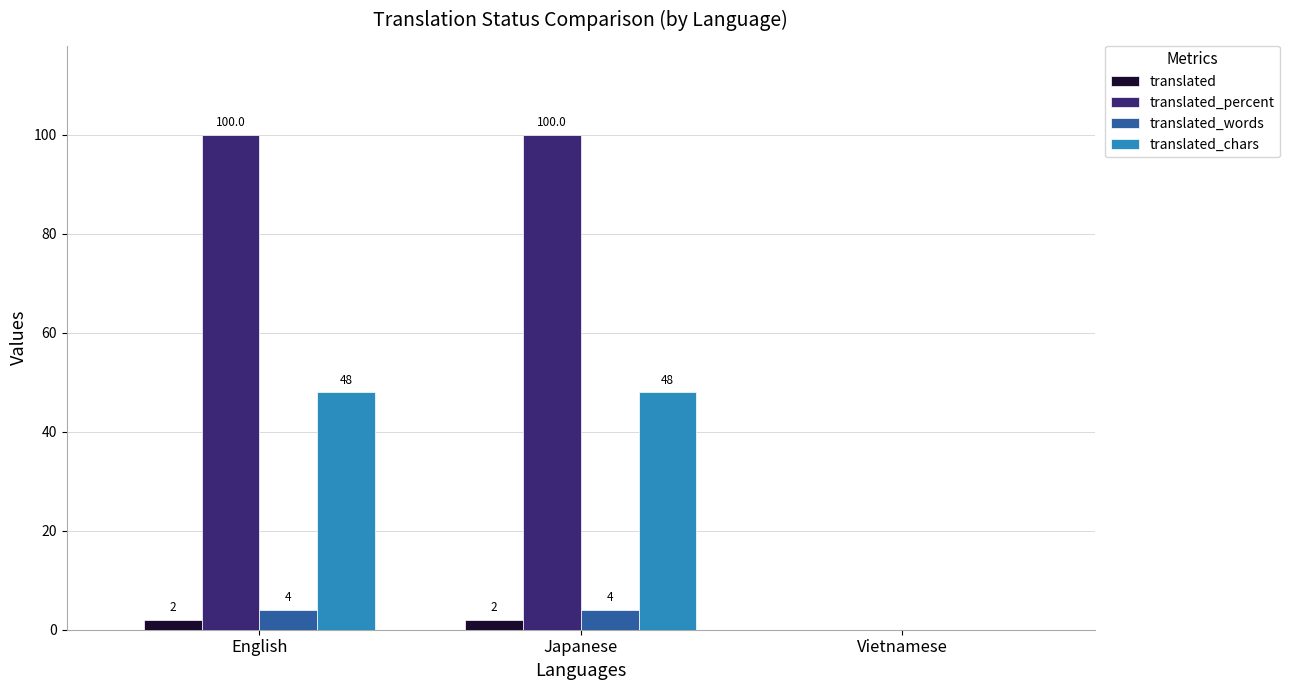

What is the sum of all translated_percent values?

200